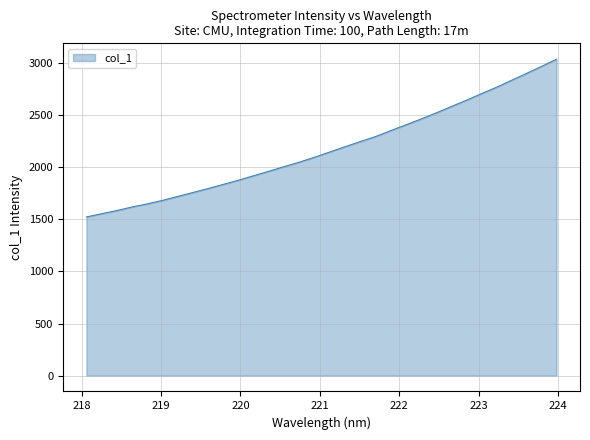

What is the difference between the maximum and minimum values?

1513.5